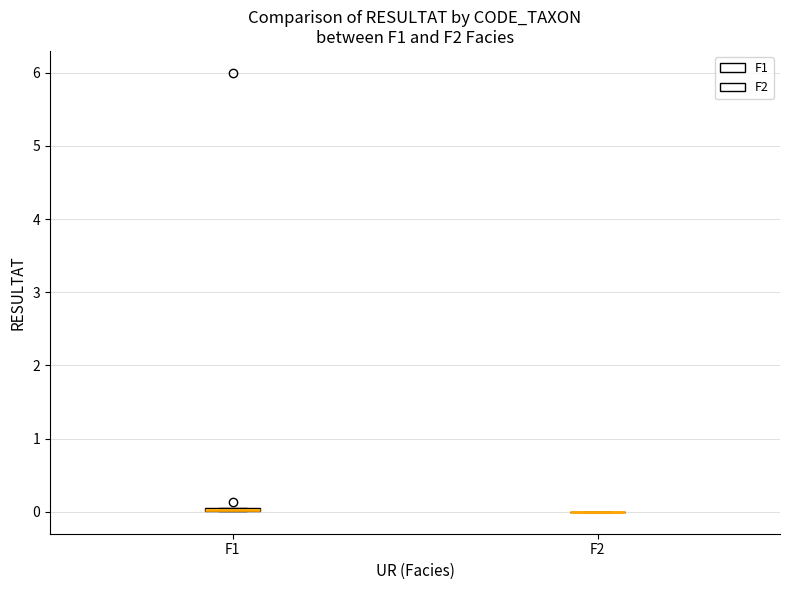

Where is the lower edge of the box for F1 on the y-axis? The values are not printed on the chart, so give them approximately, as read against the axis.

0.0